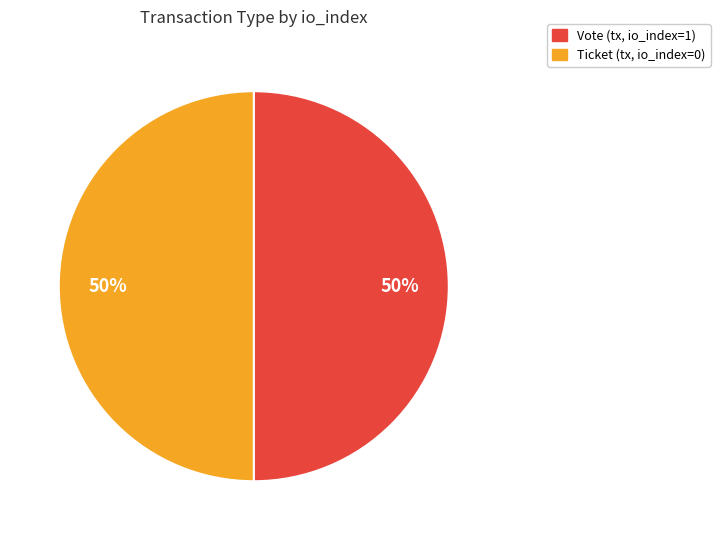

Approximately how many times larger is the value at Vote (tx, io_index=1) compared to Ticket (tx, io_index=0)?

1.0